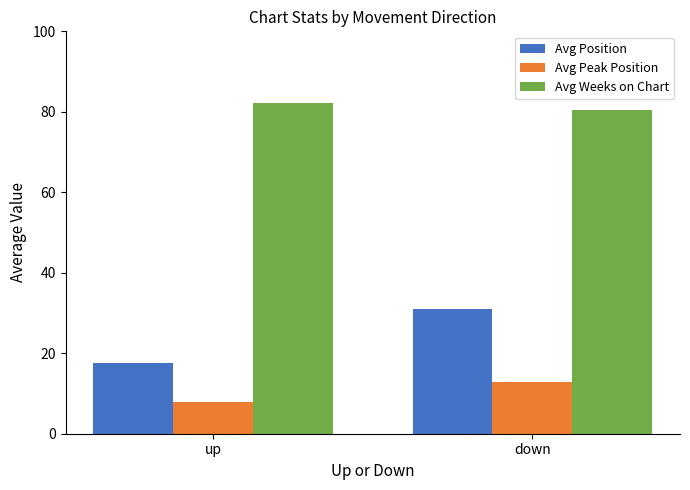

What is the label of the 1st bar from the left?

up